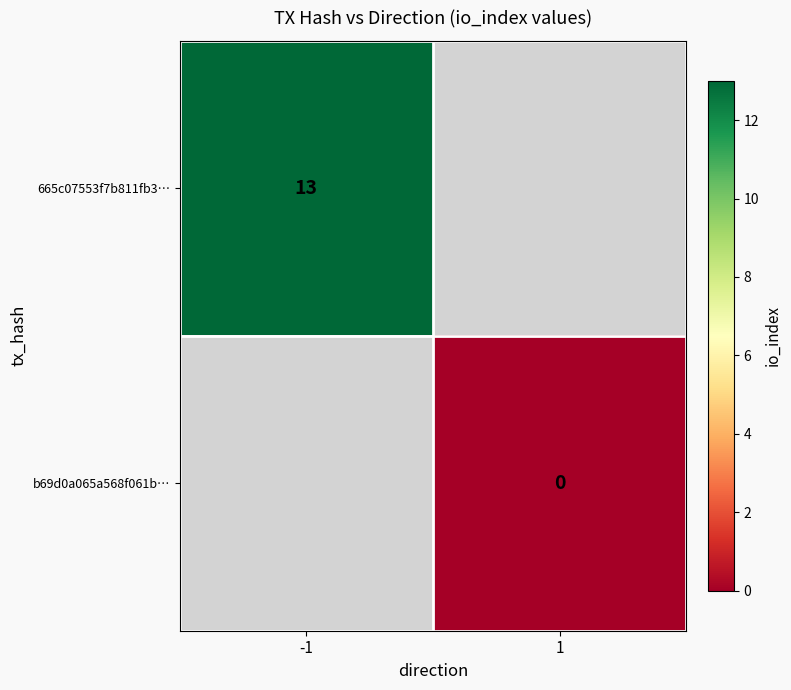

Between 1 and -1, which is larger?

-1